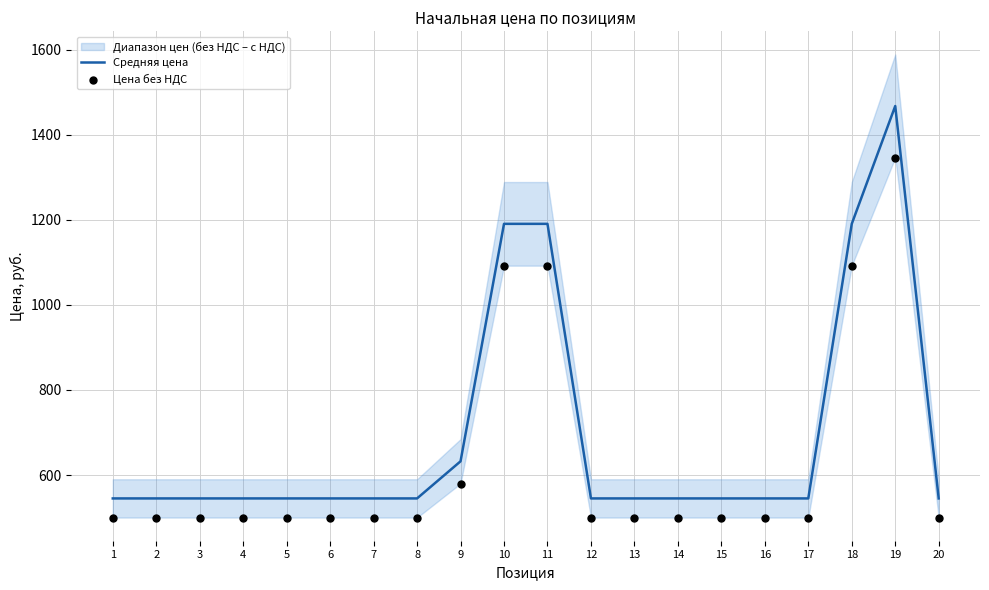

At how many categories does at least one series exceed 532?

20